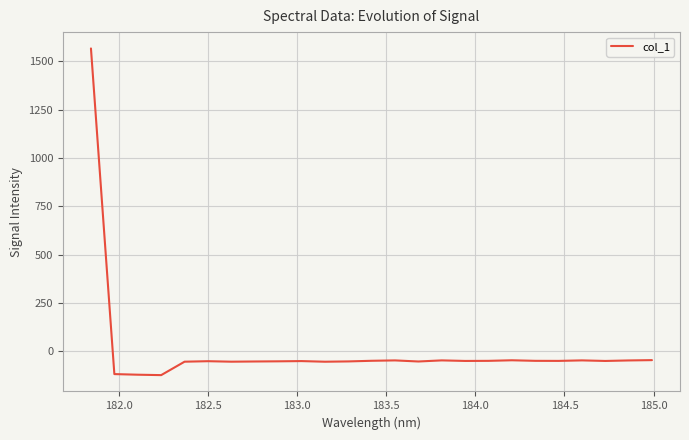

What is the difference between the maximum and minimum values?

1691.9